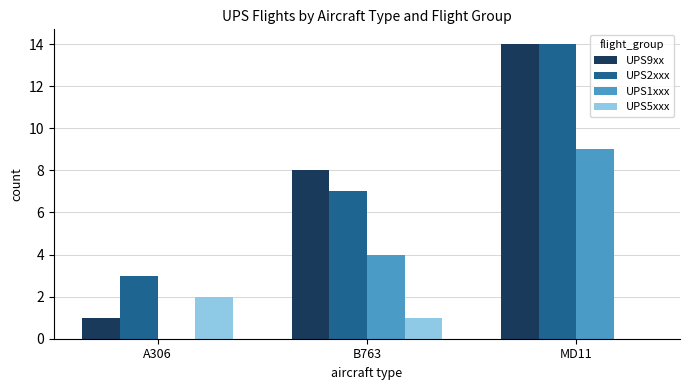

Which series changed the most between B763 and MD11?

UPS2xxx